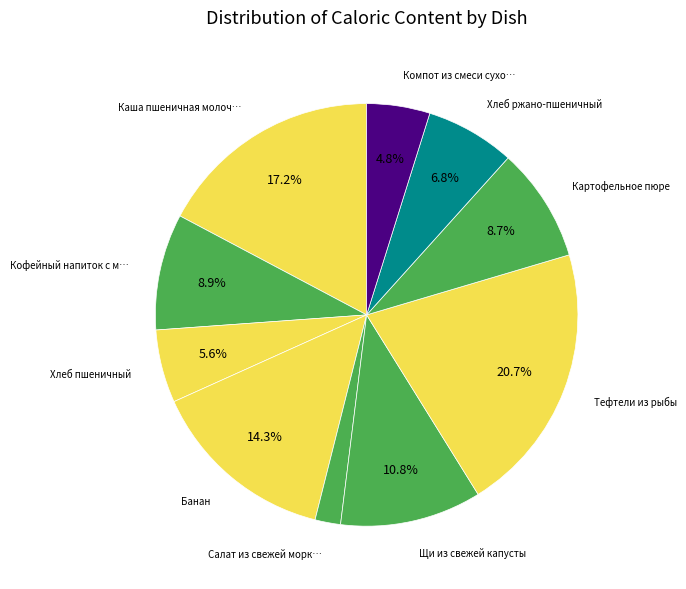

Count the number of slices in the pie.

10